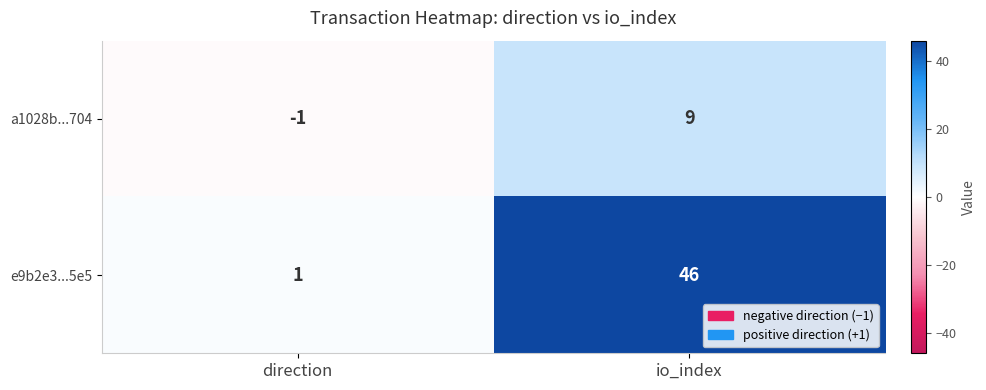

Count the number of data series in this chart.

2